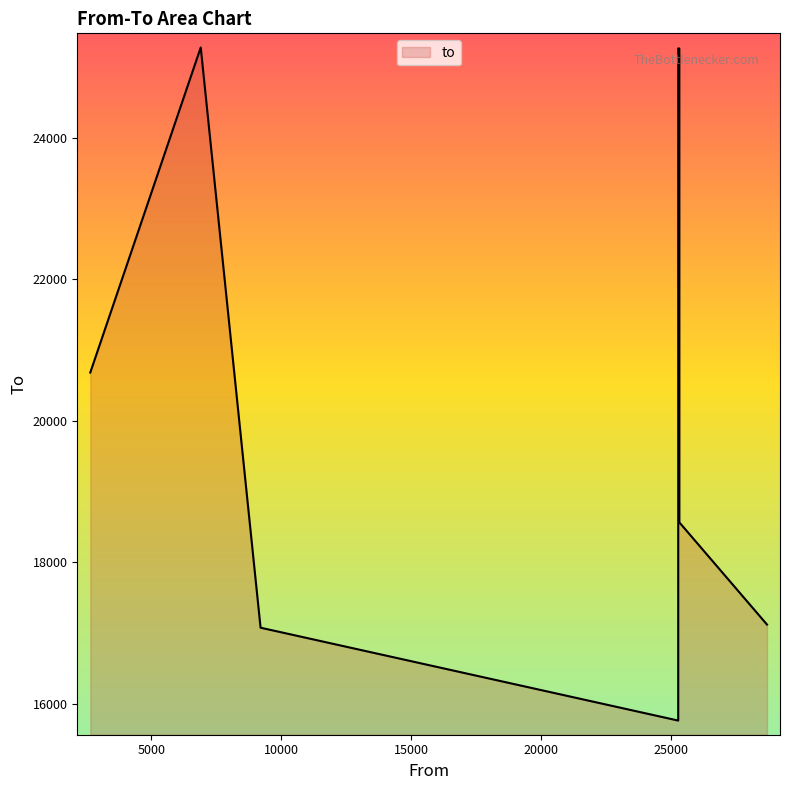

How many distinct data groups are displayed?

1